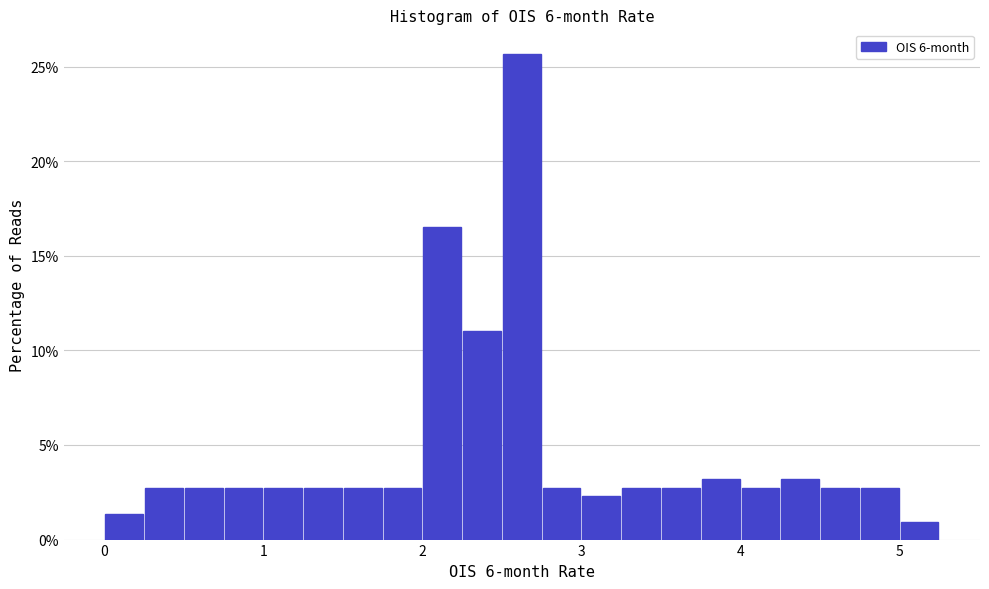

Read against the x-axis, roughly where is the centre of the tallest bar?

2.6